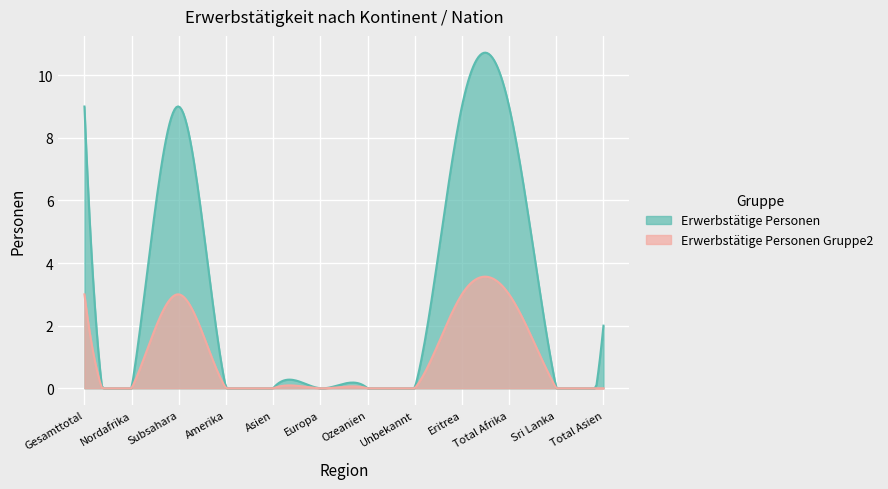

Rank the series by their average value, from highest to lowest.

Erwerbstätige Personen, Erwerbstätige Personen Gruppe2